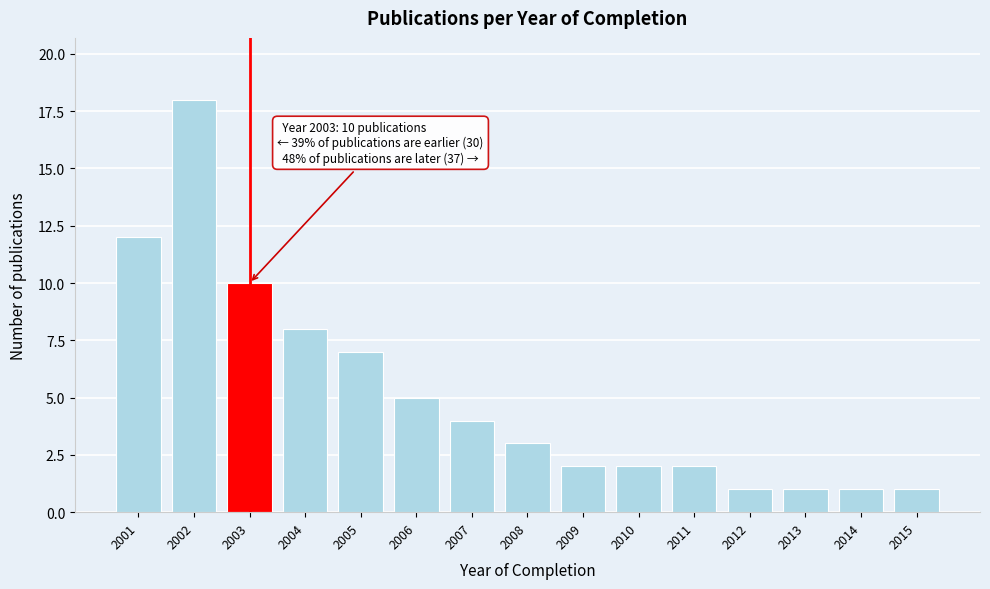

Reading left to right, what are all the values shown in this chart?

12	18	10	8	7	5	4	3	2	2	2	1	1	1	1